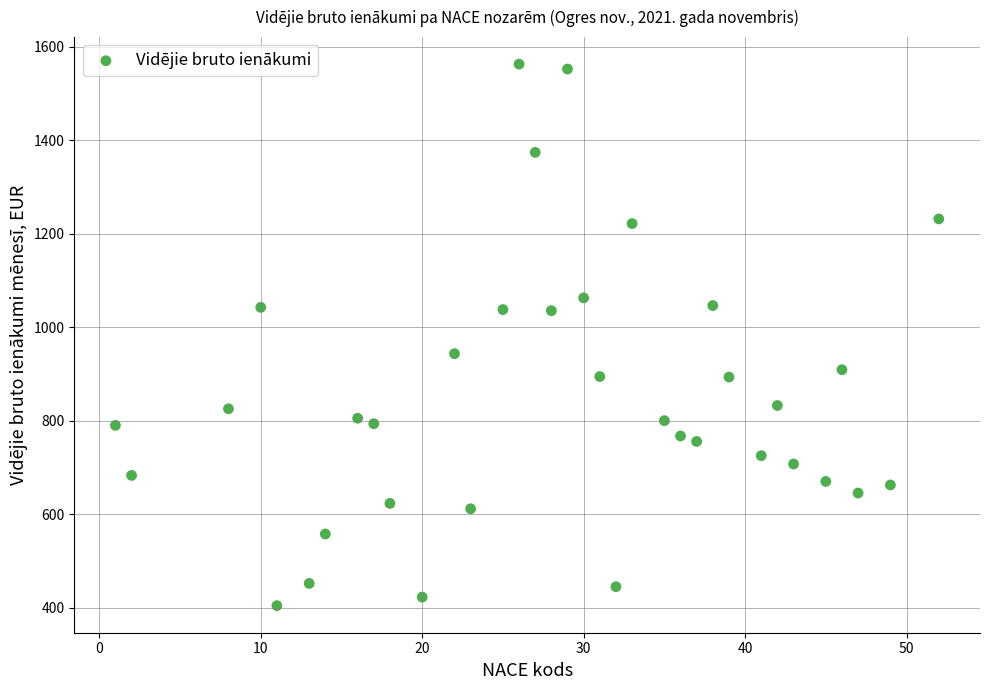

What Y value in the scatter plot is closest to 983?

943.5